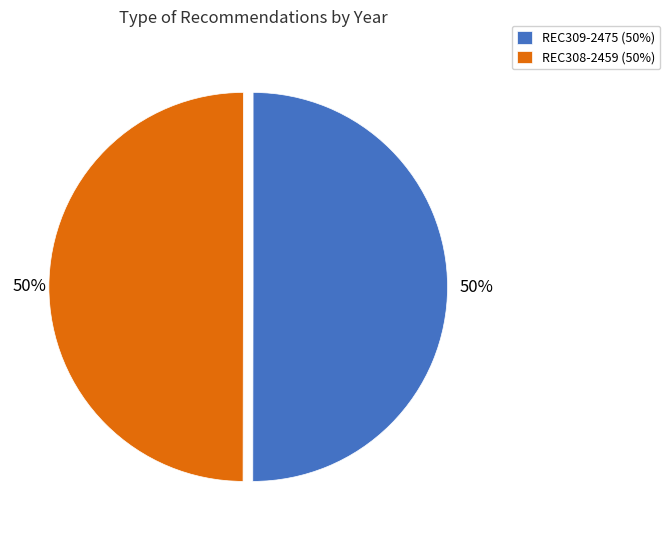

What percentage is the REC309-2475 slice, to the nearest percent?

50%